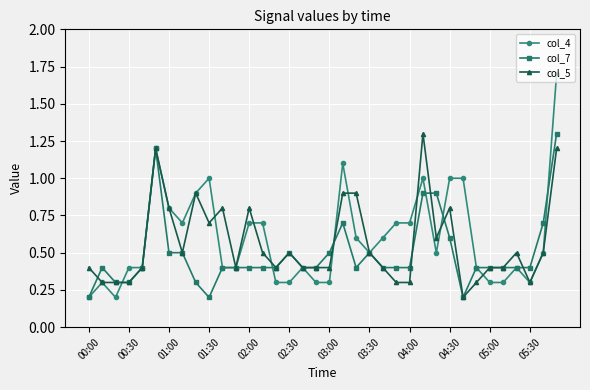

What is the maximum value for col_7?

1.3